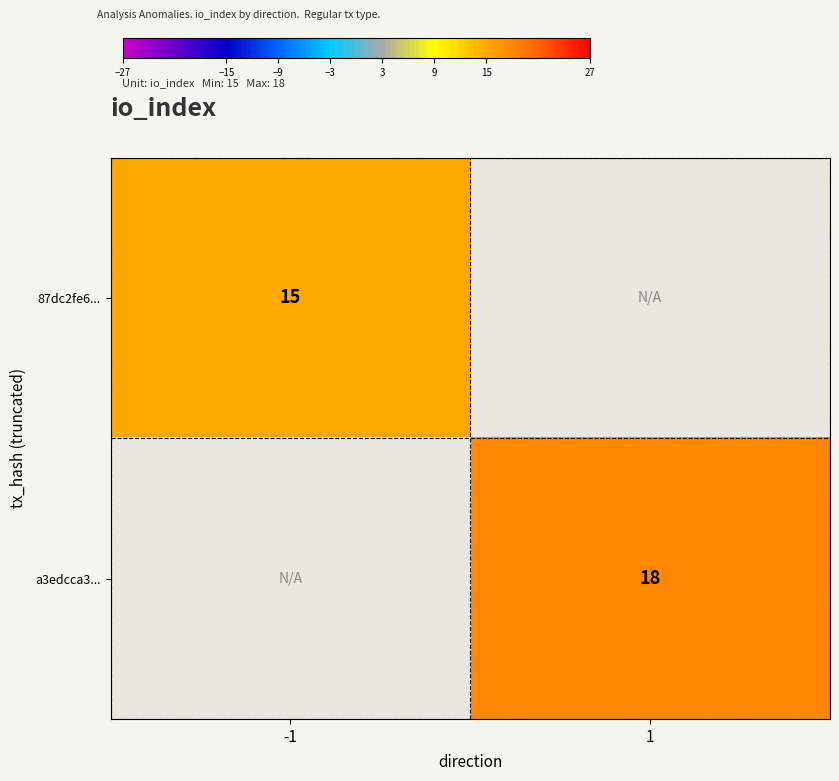

Between -1 and 1, which is larger?

1